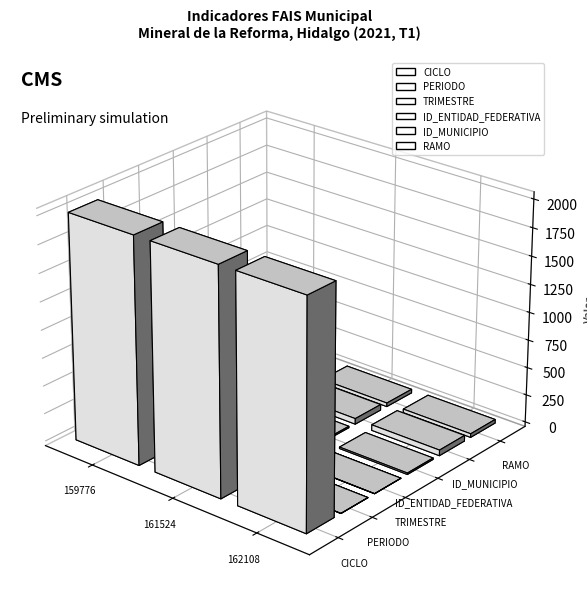

Is the value of ID_ENTIDAD_FEDERATIVA at 159776 greater than the value of TRIMESTRE at 159776?

Yes